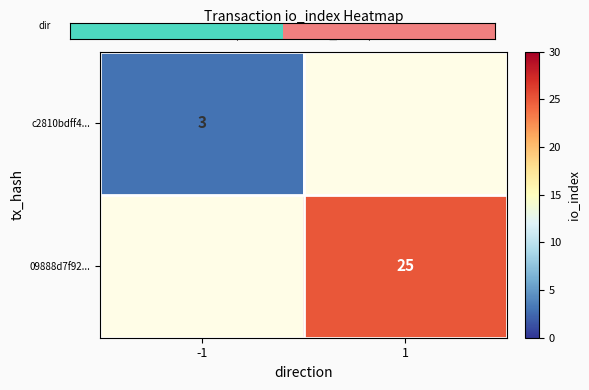

True or false: 09888d7f92... has a value of 25 at 1.

True